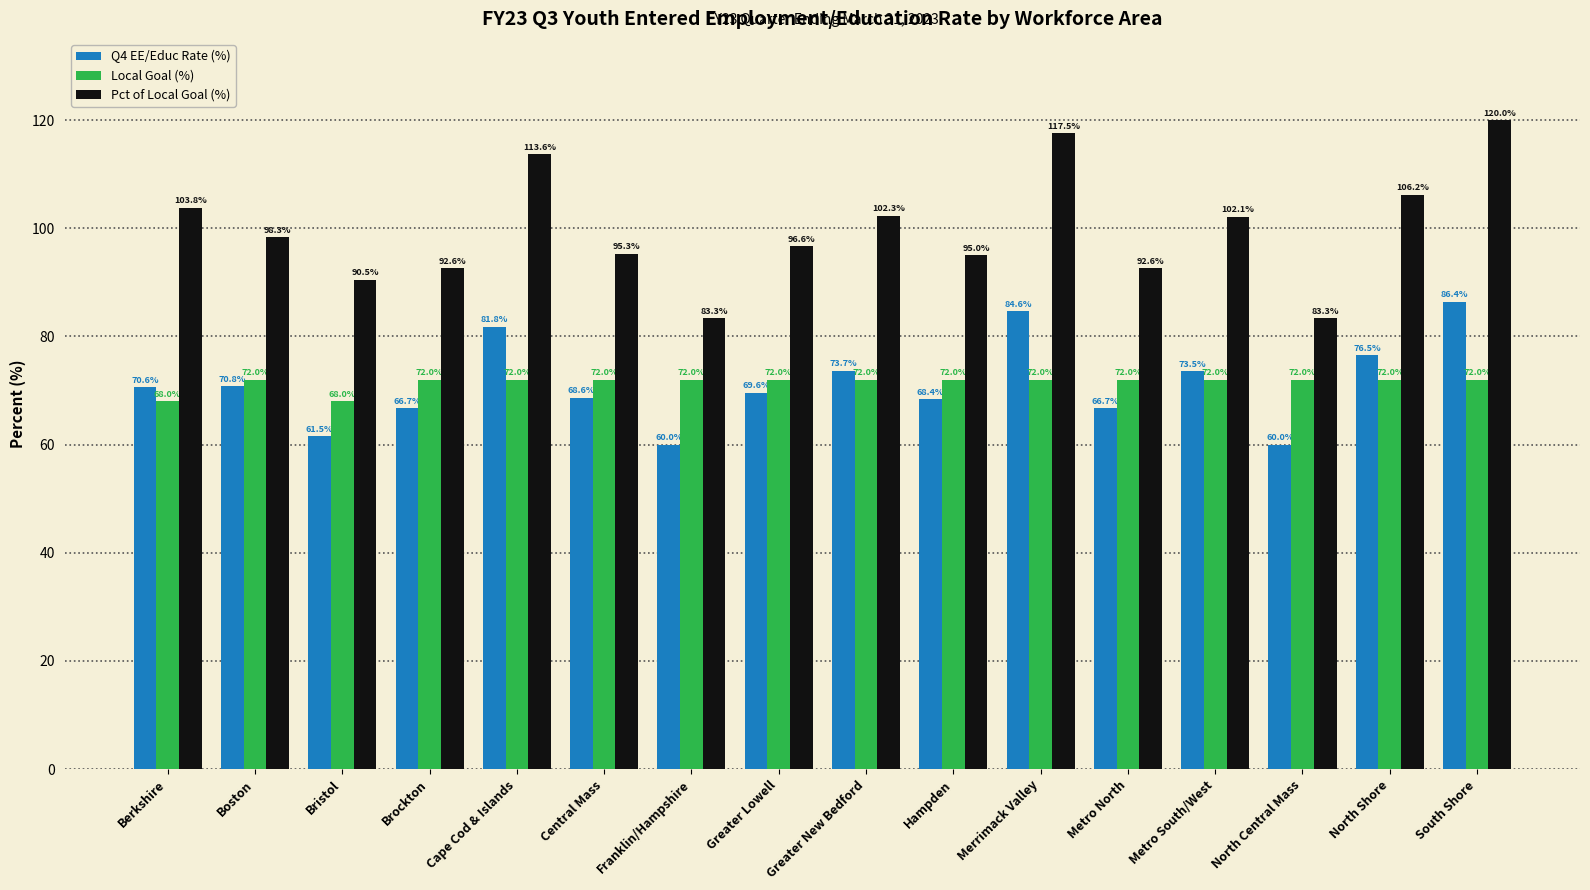

Reading right to left, what are all the values shown in this chart?

Q4 EE/Educ Rate (%): 86.4	76.5	60.0	73.5	66.7	84.6	68.4	73.7	69.6	60.0	68.6	81.8	66.7	61.5	70.8	70.6
Local Goal (%): 72.0	72.0	72.0	72.0	72.0	72.0	72.0	72.0	72.0	72.0	72.0	72.0	72.0	68.0	72.0	68.0
Pct of Local Goal (%): 120.0	106.2	83.3	102.1	92.6	117.5	95.0	102.3	96.6	83.3	95.3	113.6	92.6	90.5	98.3	103.8